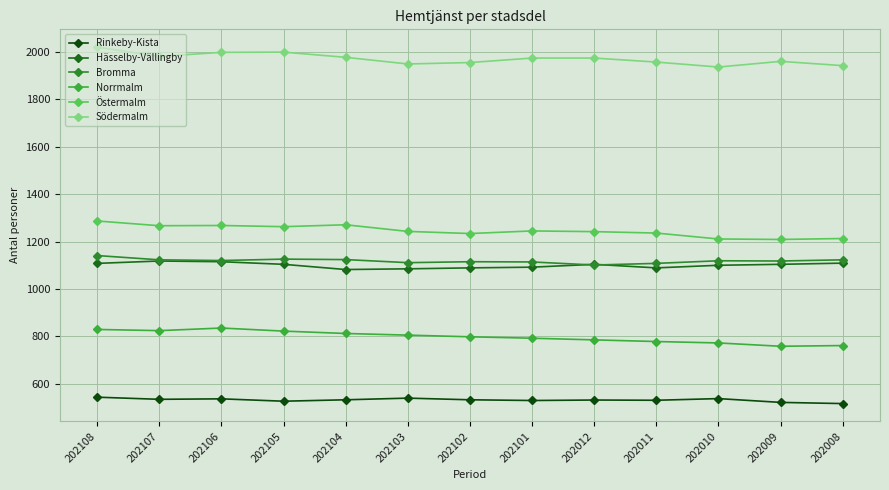

What is the sum of all Norrmalm values?

10371